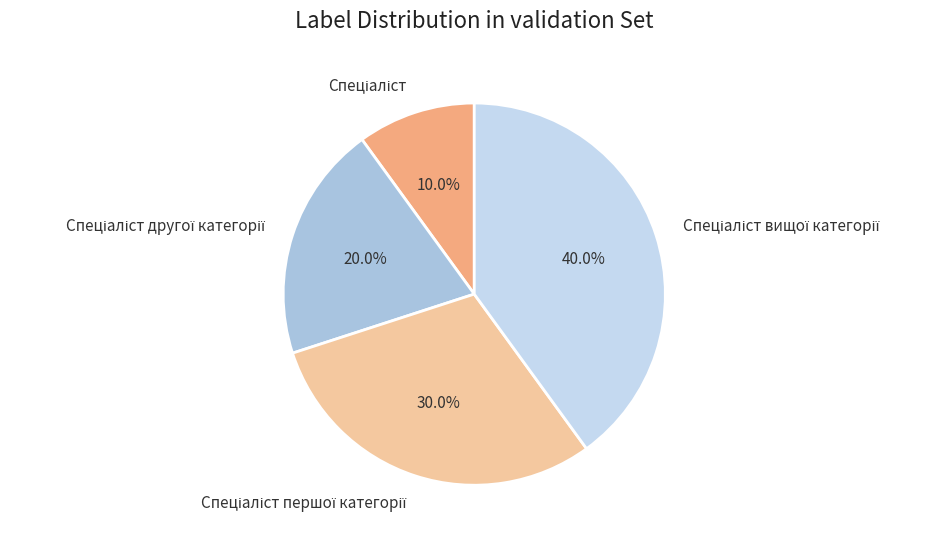

How many slices are in this pie chart?

4